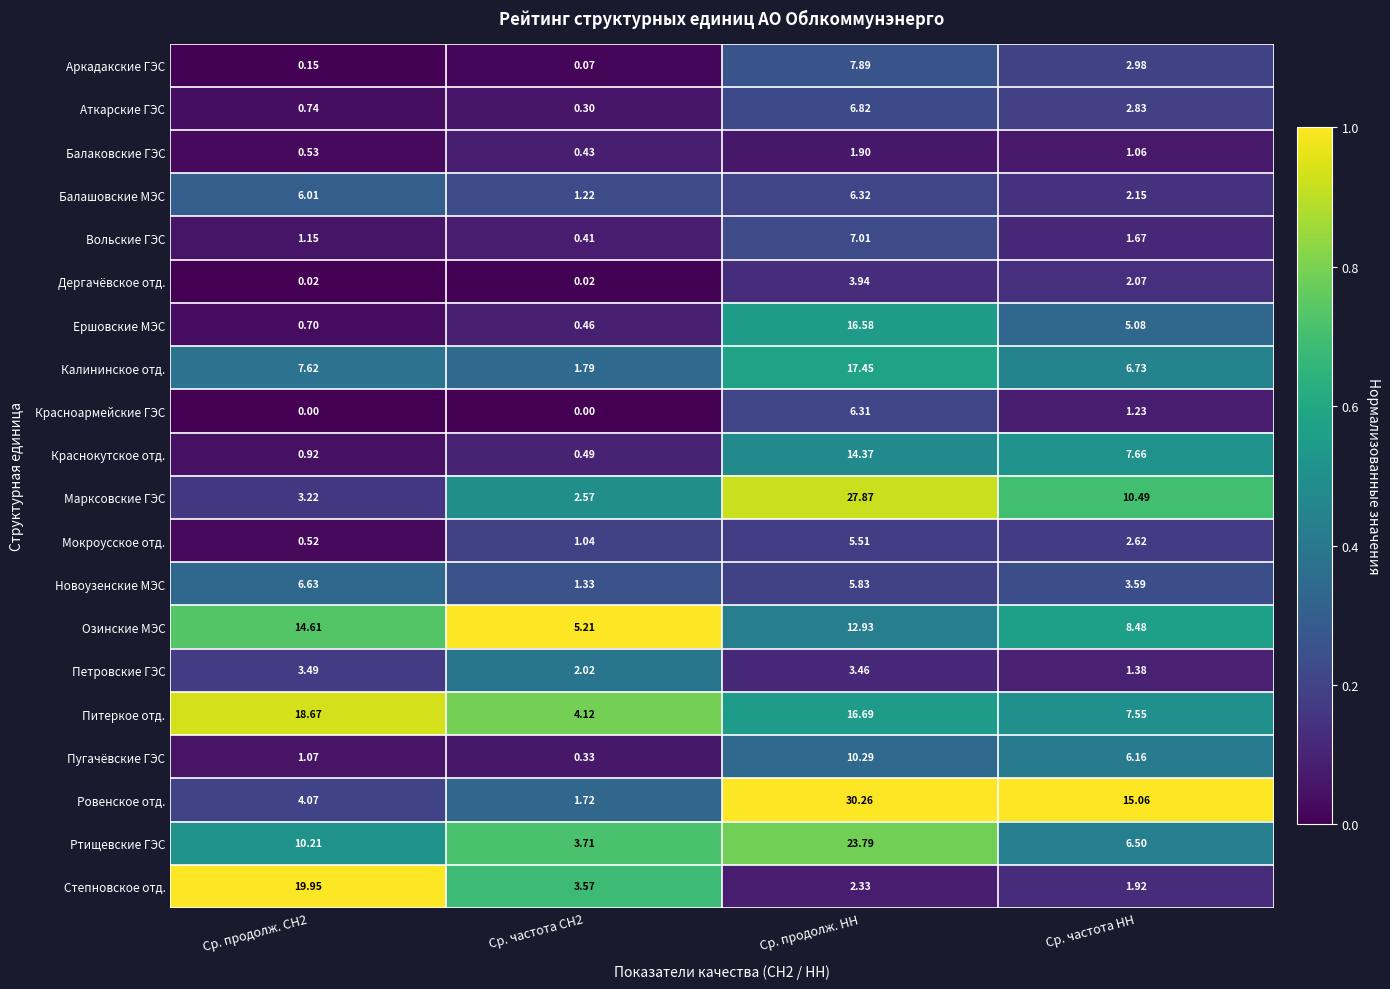

Which series has the largest total across all categories?

Ровенское отд.